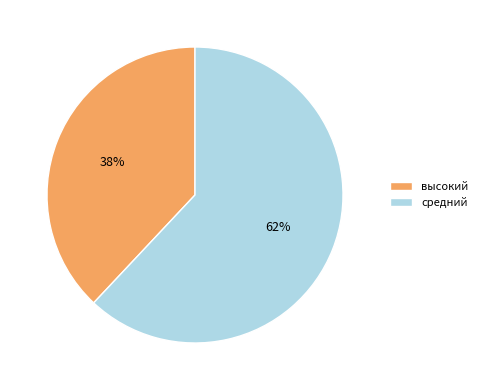

To the nearest percent, what is the difference between the высокий and средний slice percentages?

24%